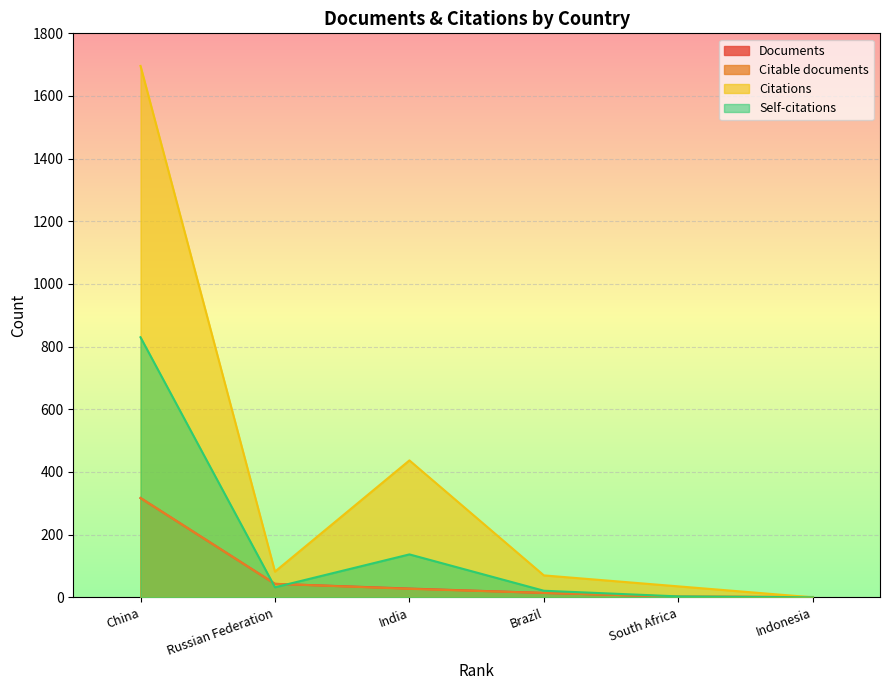

What is the average value of the Documents series?

68